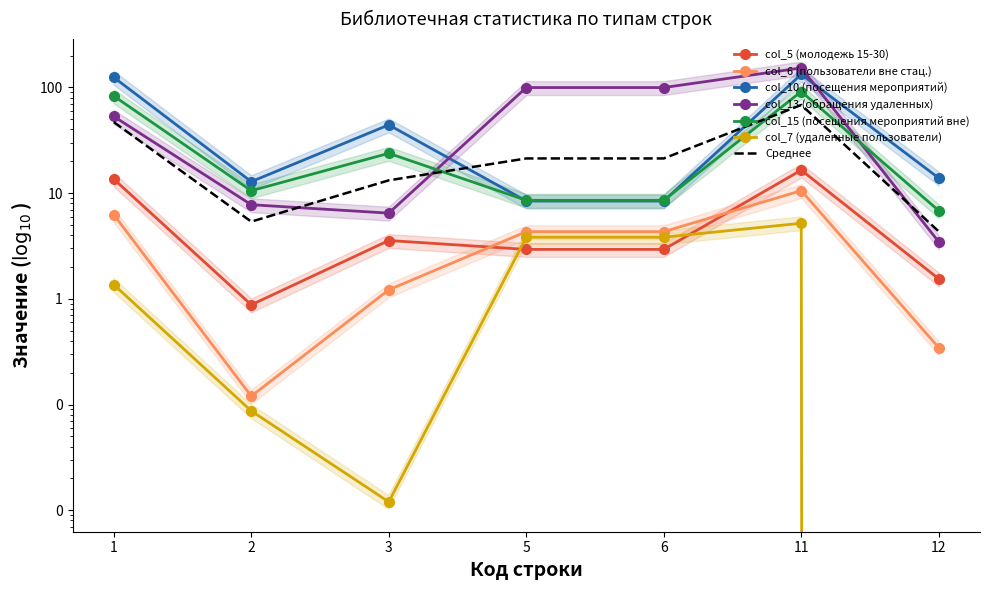

What is the maximum value shown in the chart?

152.9